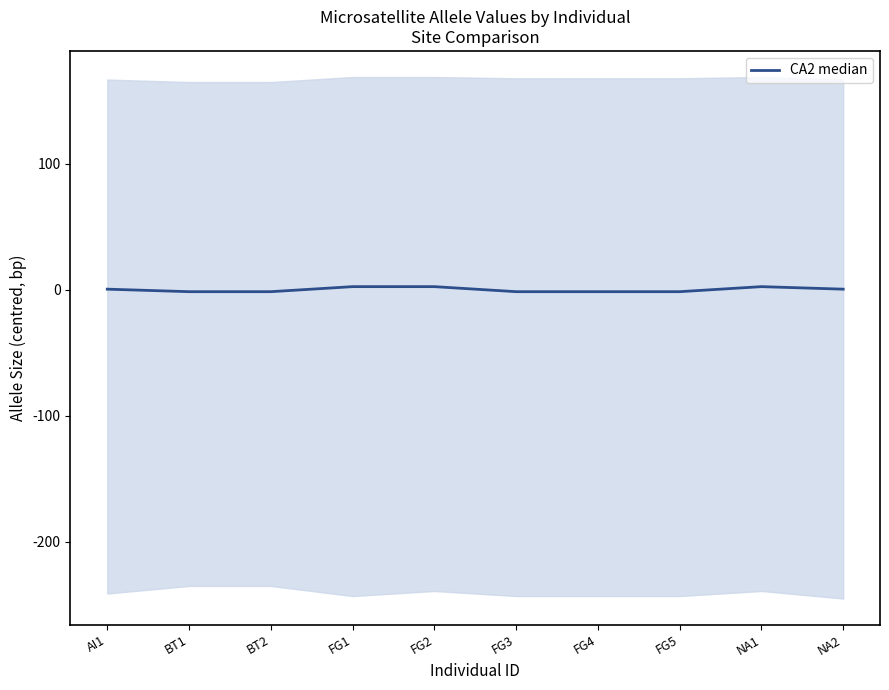

What is the change in value from FG3 to NA2?

+2.0